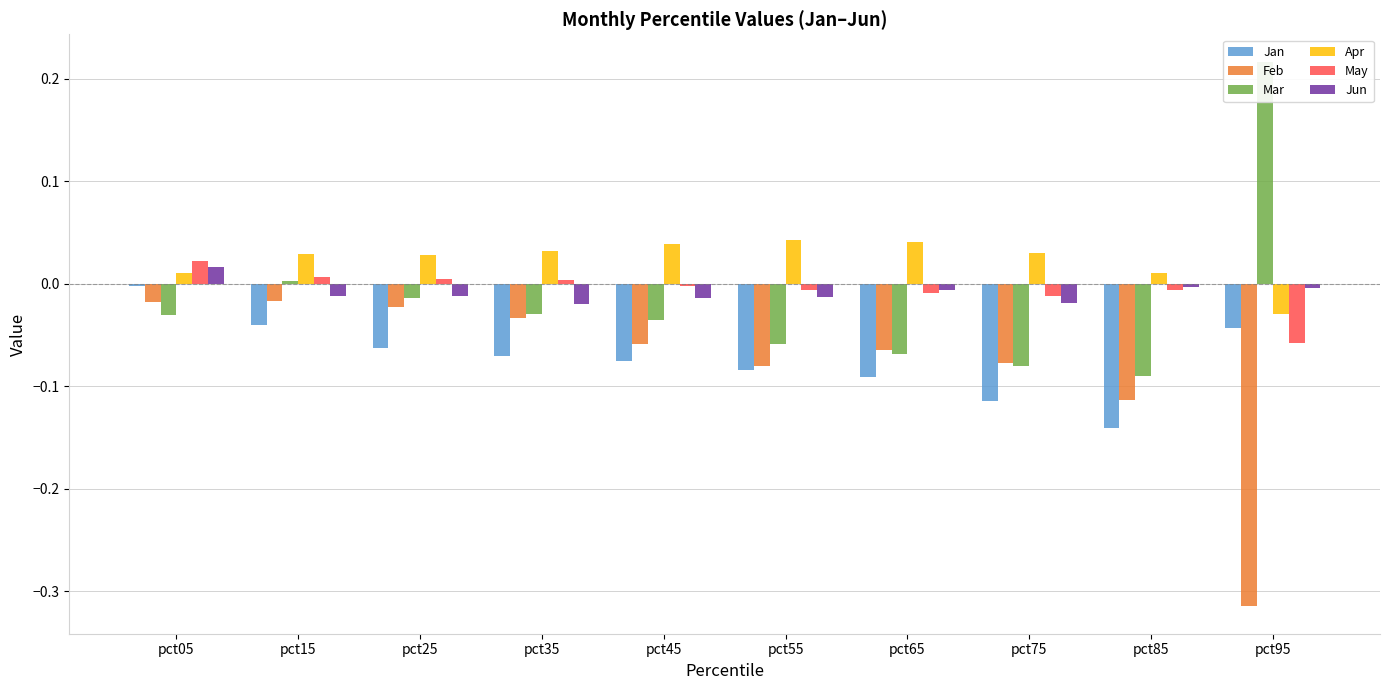

Rank the series by their maximum value, from lowest to highest.

Feb, Jan, Jun, May, Apr, Mar